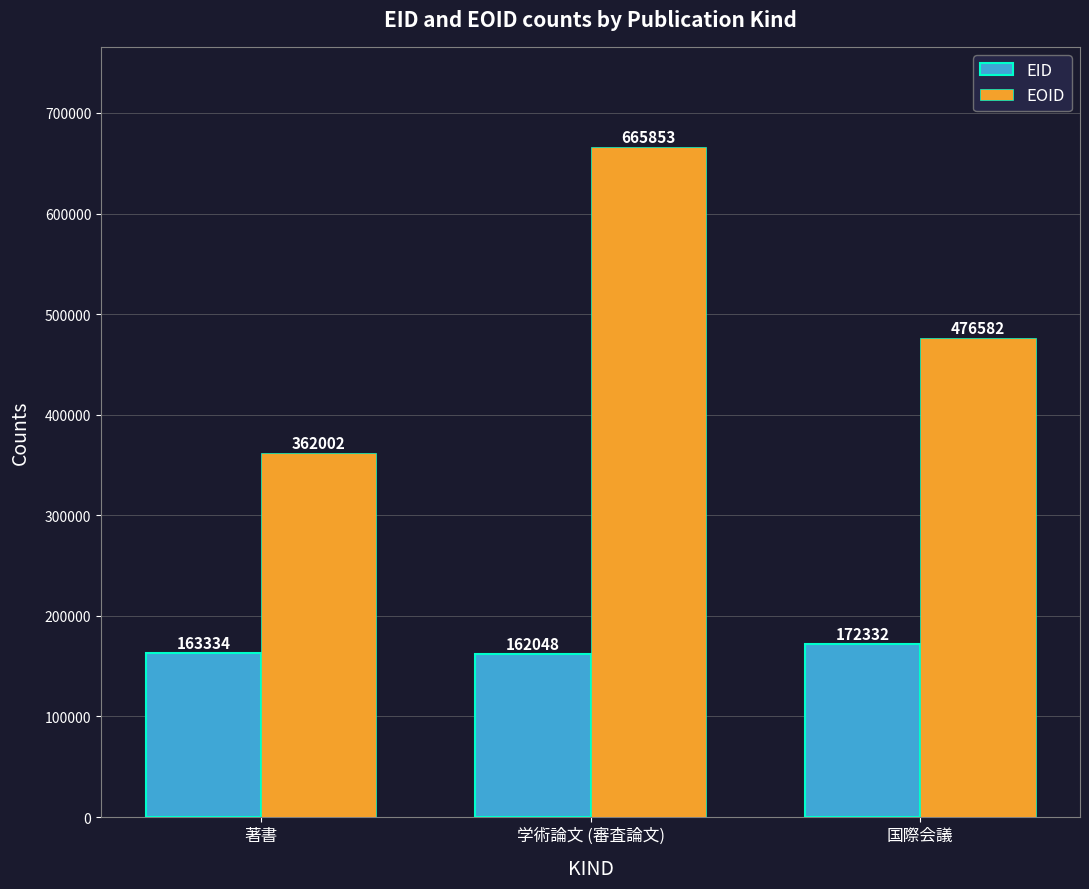

The value of EID at 著書 is 68081. True or false?

False